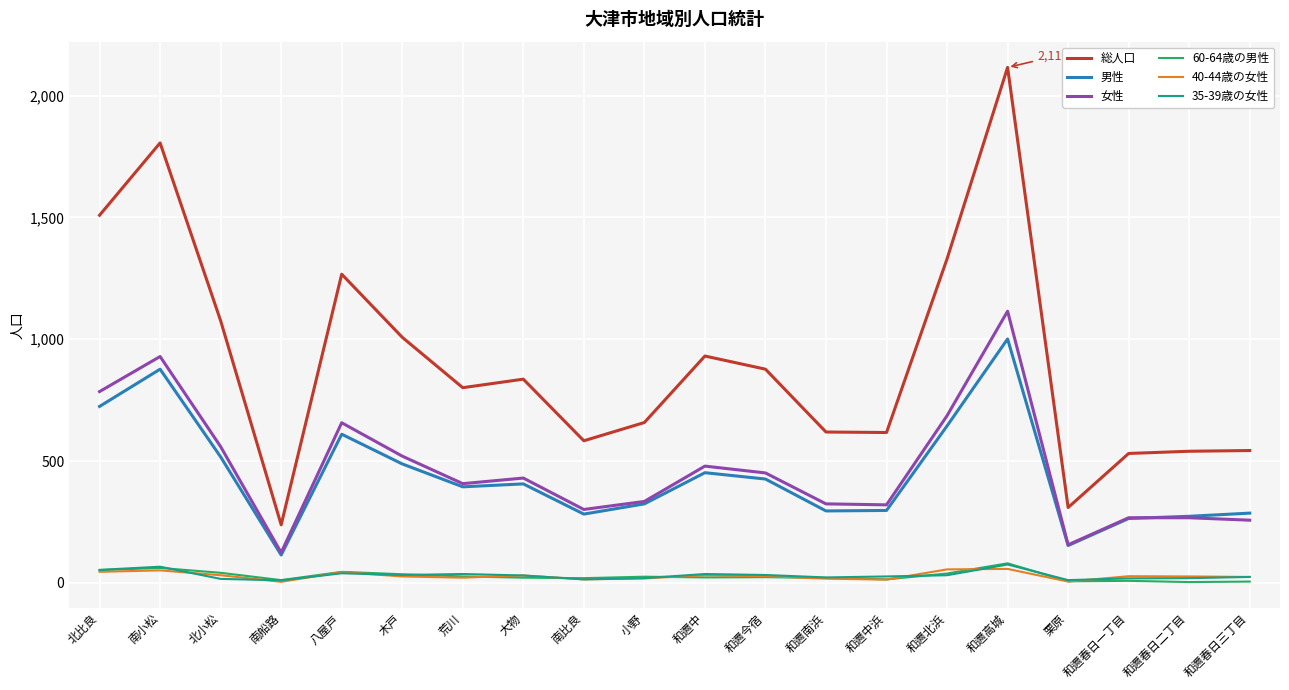

Which series changed the most between 和邇南浜 and 和邇北浜?

総人口